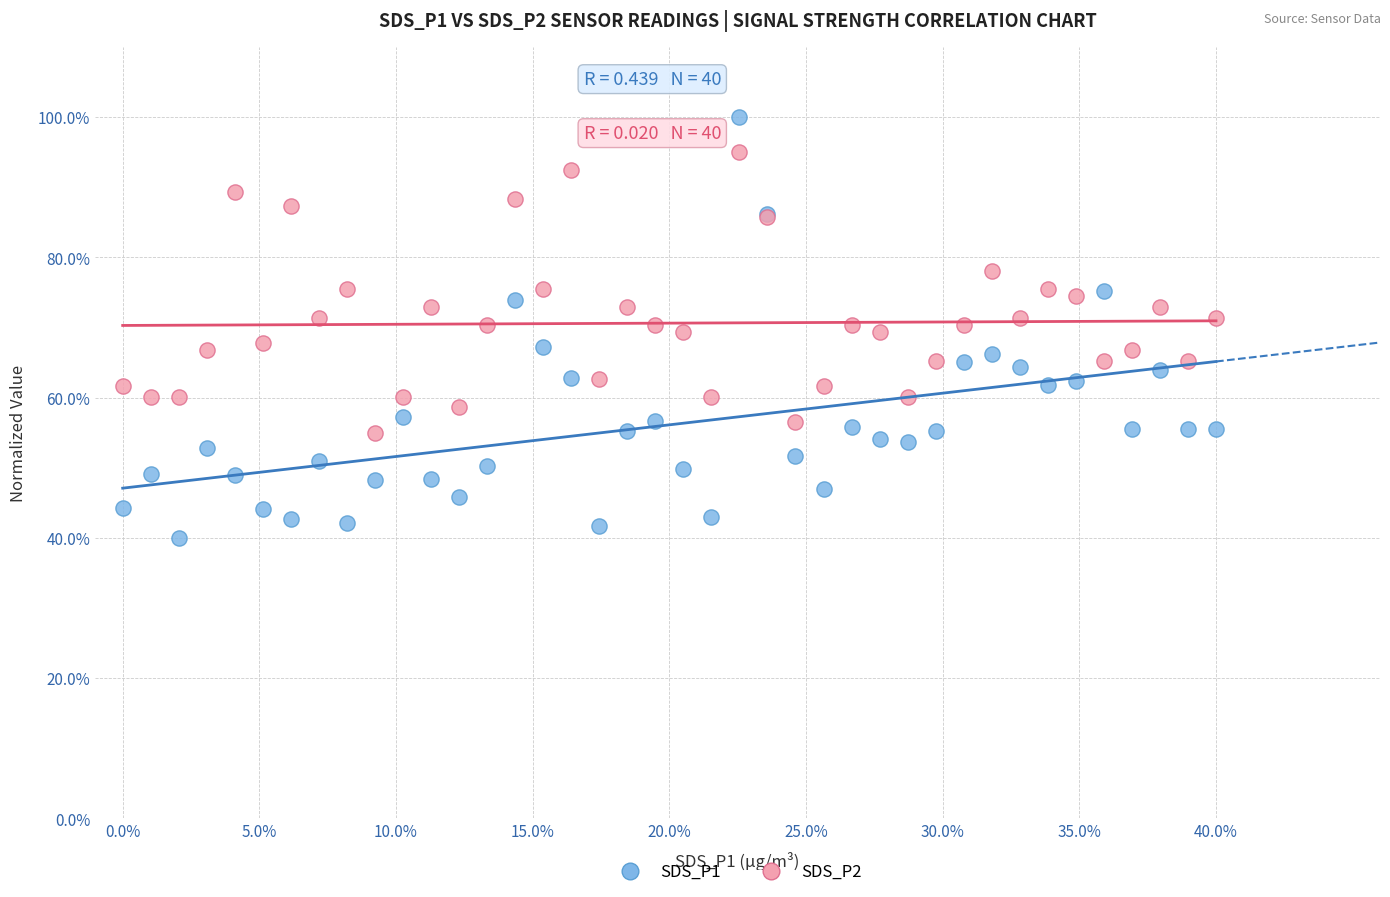

Which series has the largest Y range (max minus min)?

SDS_P1